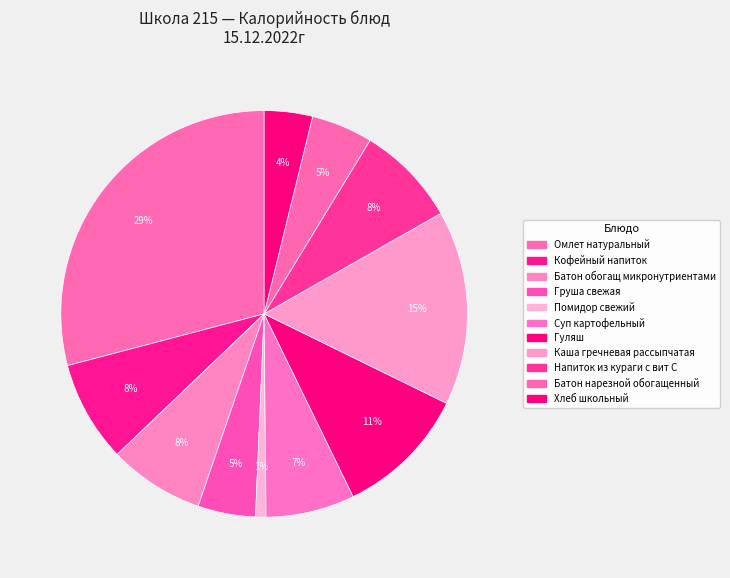

How many slices are in this pie chart?

11